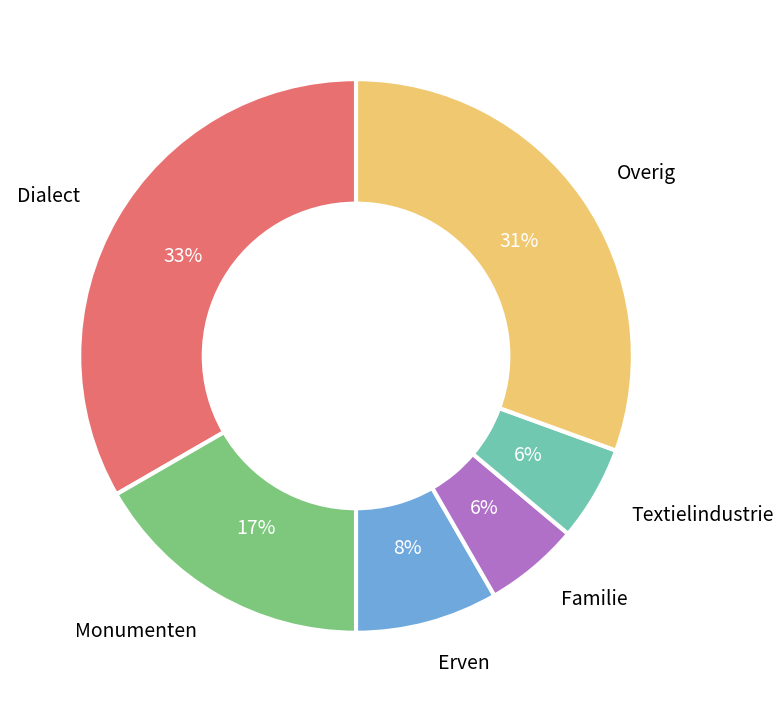

To the nearest percent, what is the average slice percentage?

17%